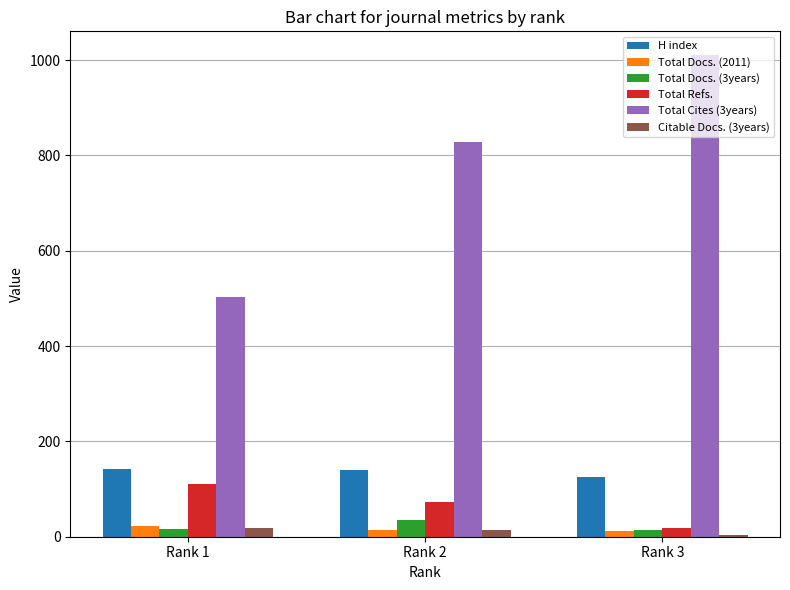

Are the bars horizontal?

No